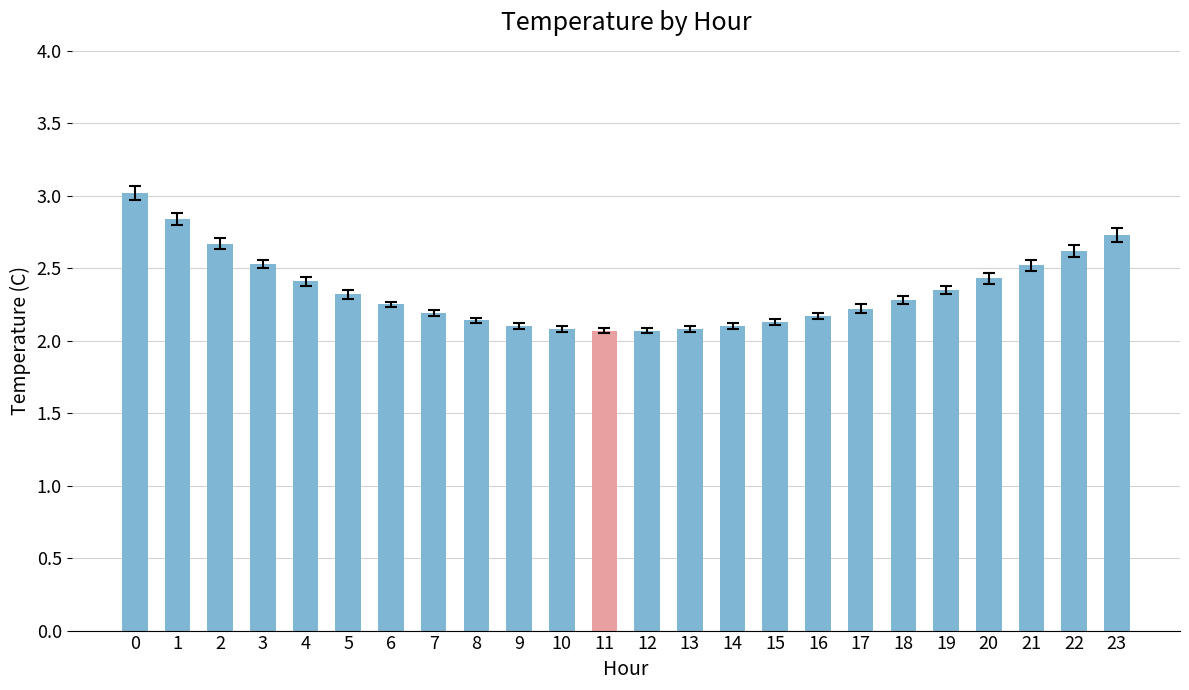

What is the greatest value displayed?

3.0